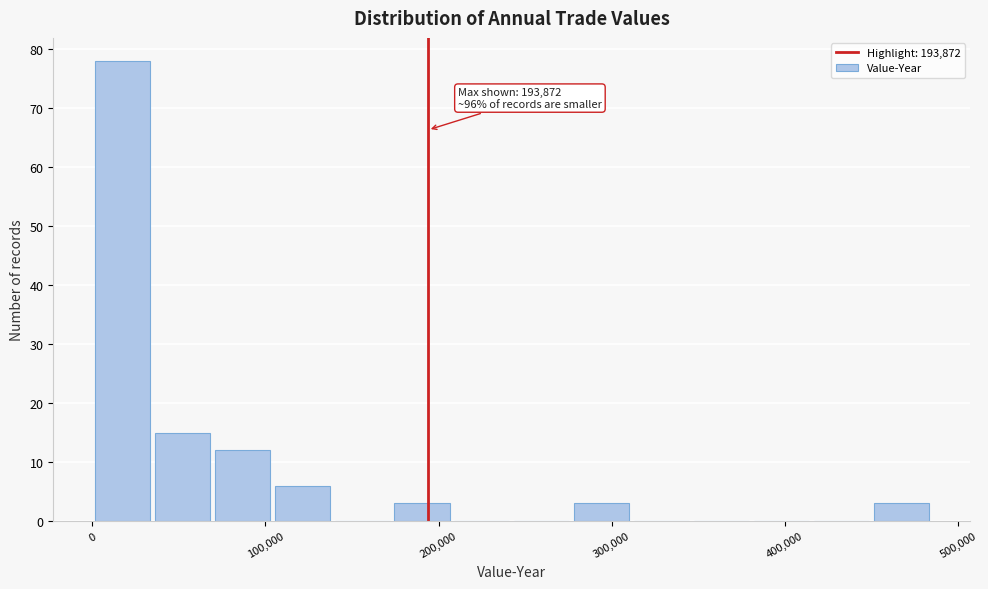

Around what value on the x-axis is the tallest bar? Give the approximate position of its centre, as read against the axis.

20000